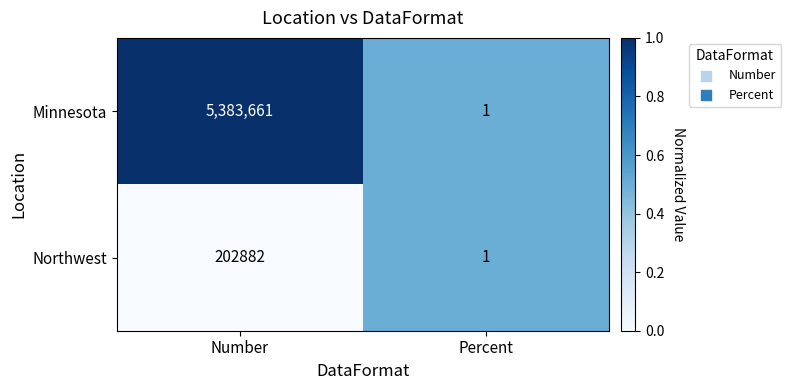

What is the difference between the maximum and minimum values in the Minnesota series?

5383660